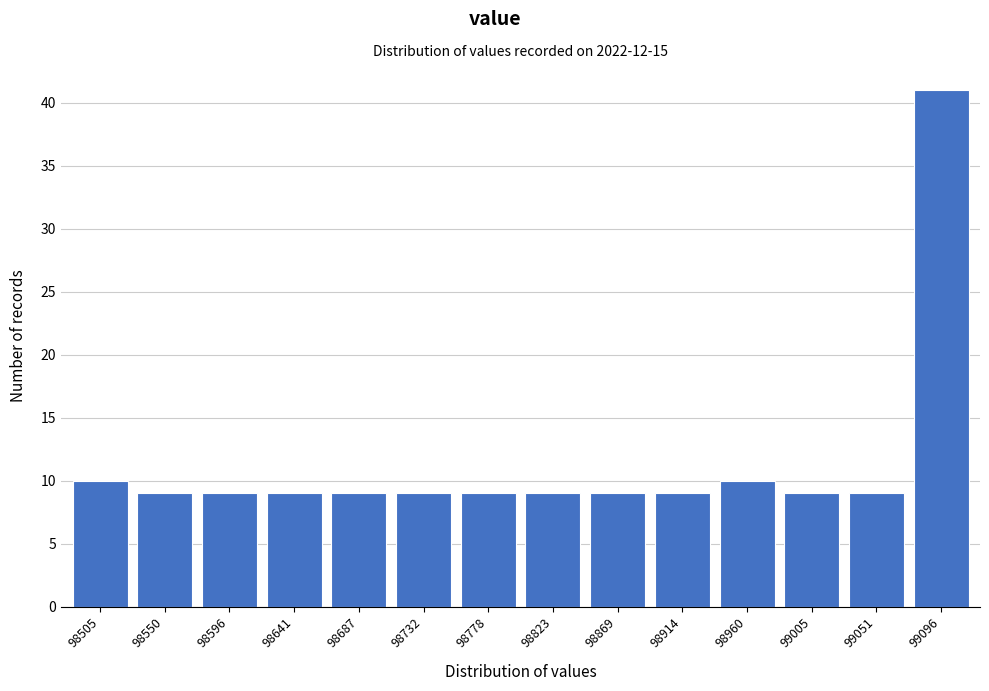

Reading left to right, list all the values displayed in this chart.

98505=10	98550=9	98596=9	98641=9	98687=9	98732=9	98778=9	98823=9	98869=9	98914=9	98960=10	99005=9	99051=9	99096=41